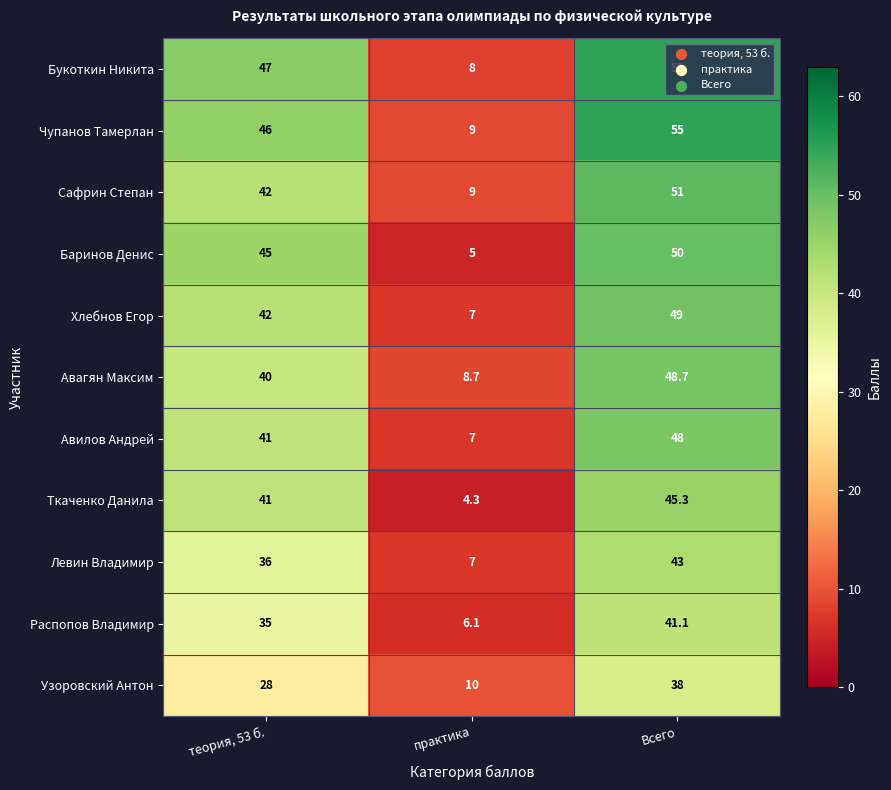

What is the difference between the Распопов Владимир values at теория, 53 б. and практика?

28.9